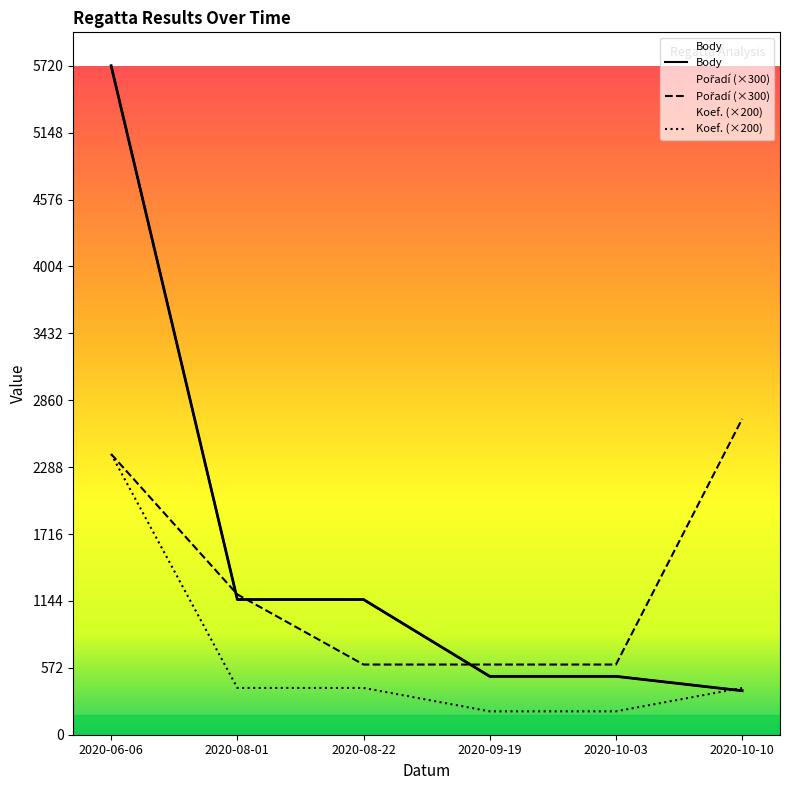

Is this an area chart (filled region under the line)?

No